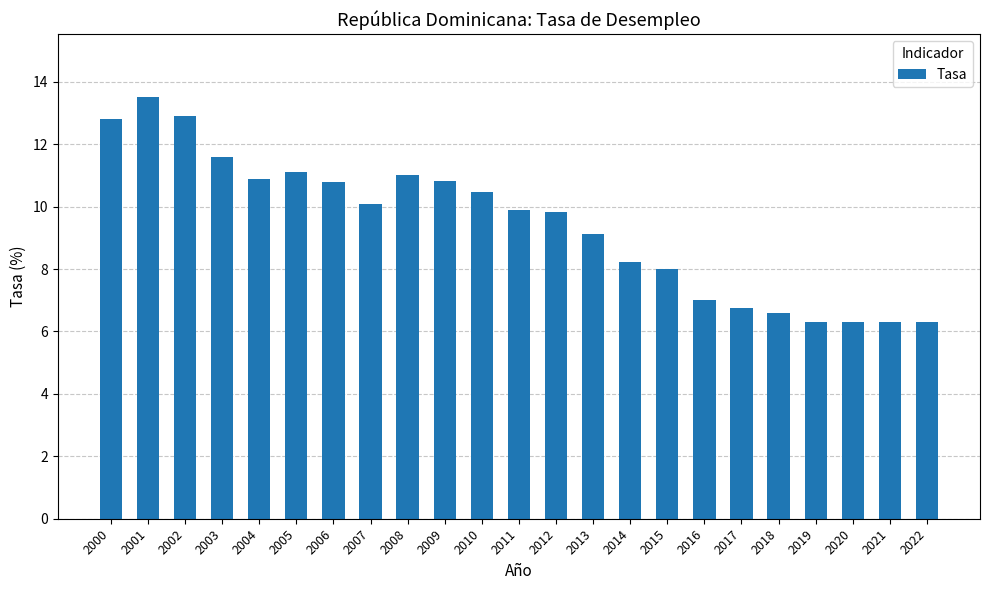

Which category has the highest value across all series?

2001